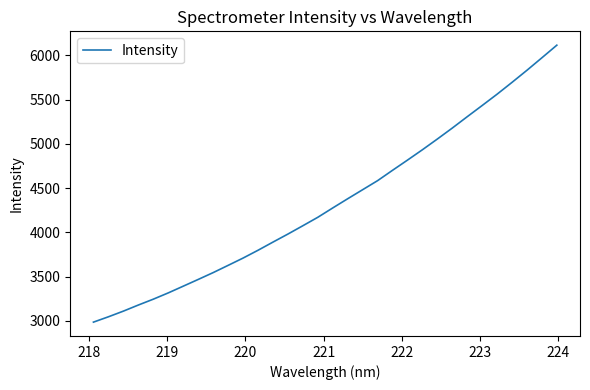

What is the difference between the maximum and minimum values?

3126.8